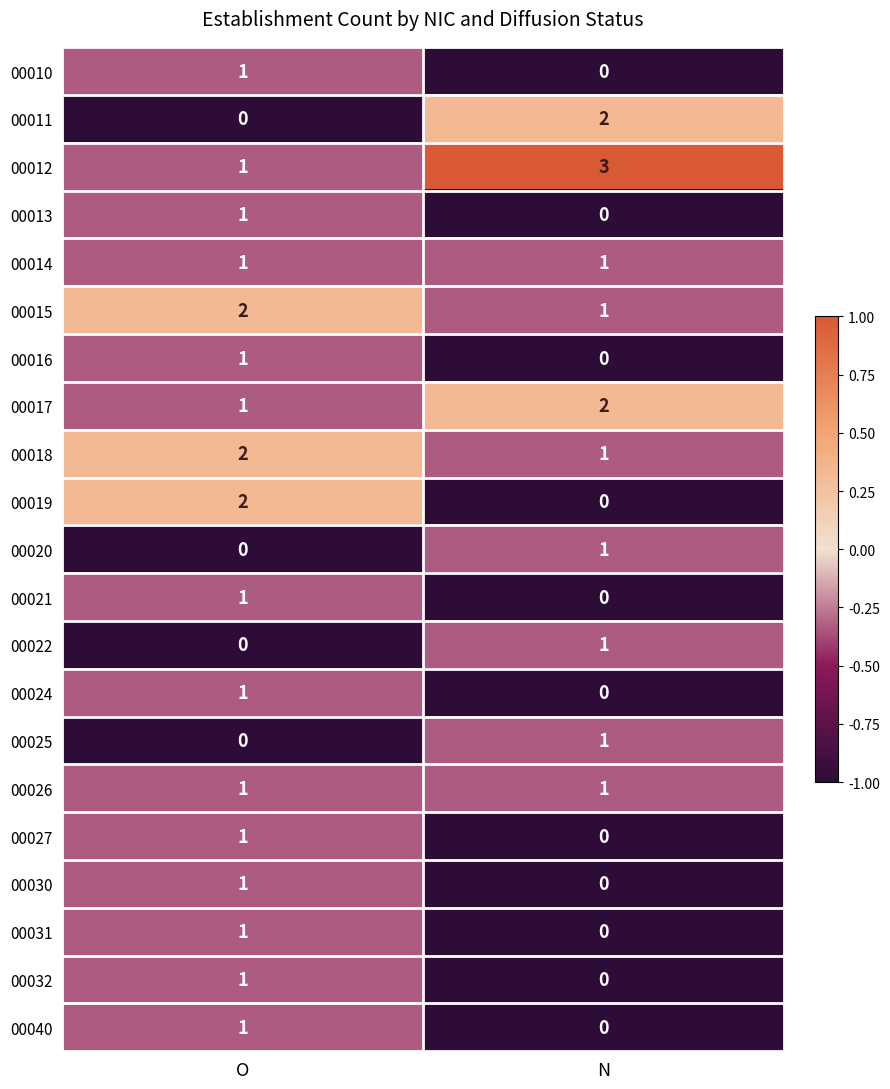

At which label is 00013 closest to 0?

N